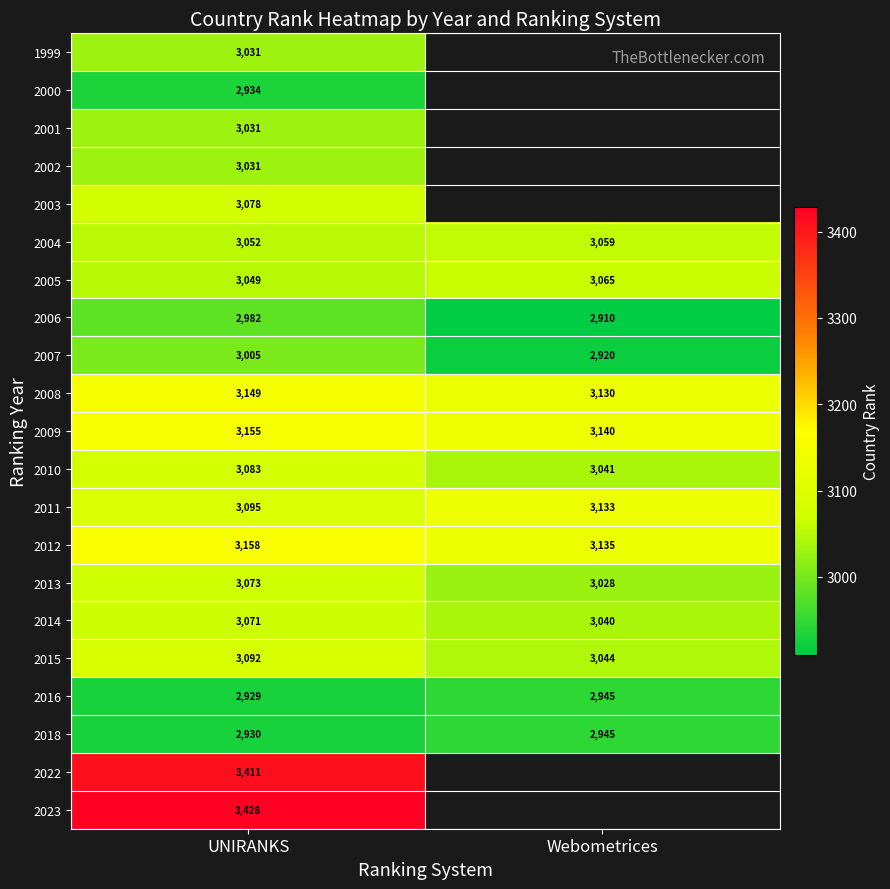

Is the value of 2012 at UNIRANKS greater than the value of 2011 at Webometrices?

Yes